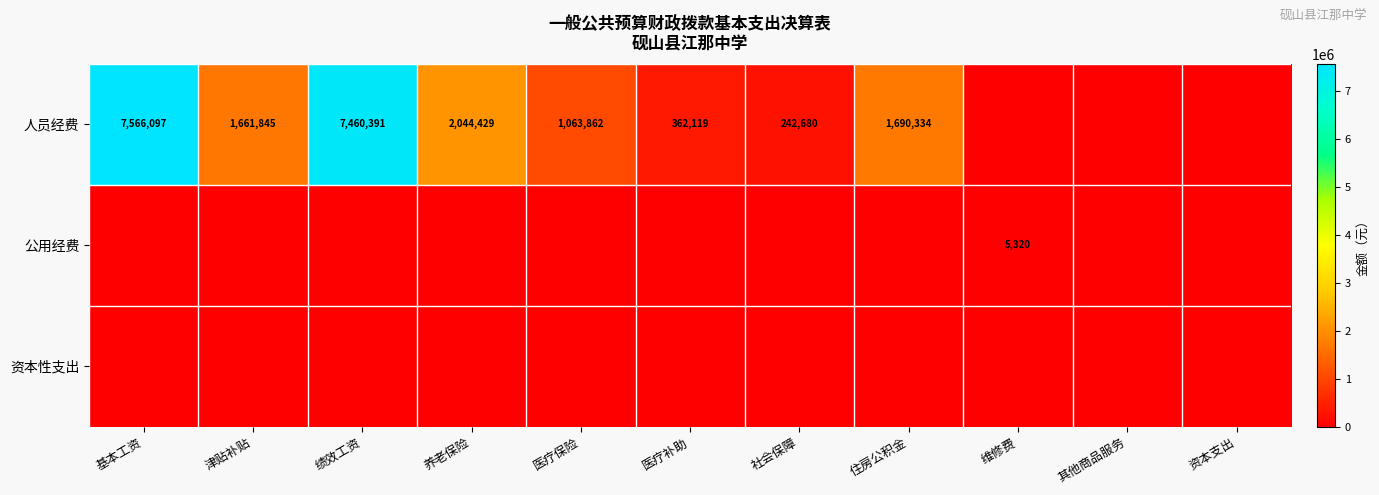

Is it true that 人员经费 equals 2532942 at 绩效工资?

False